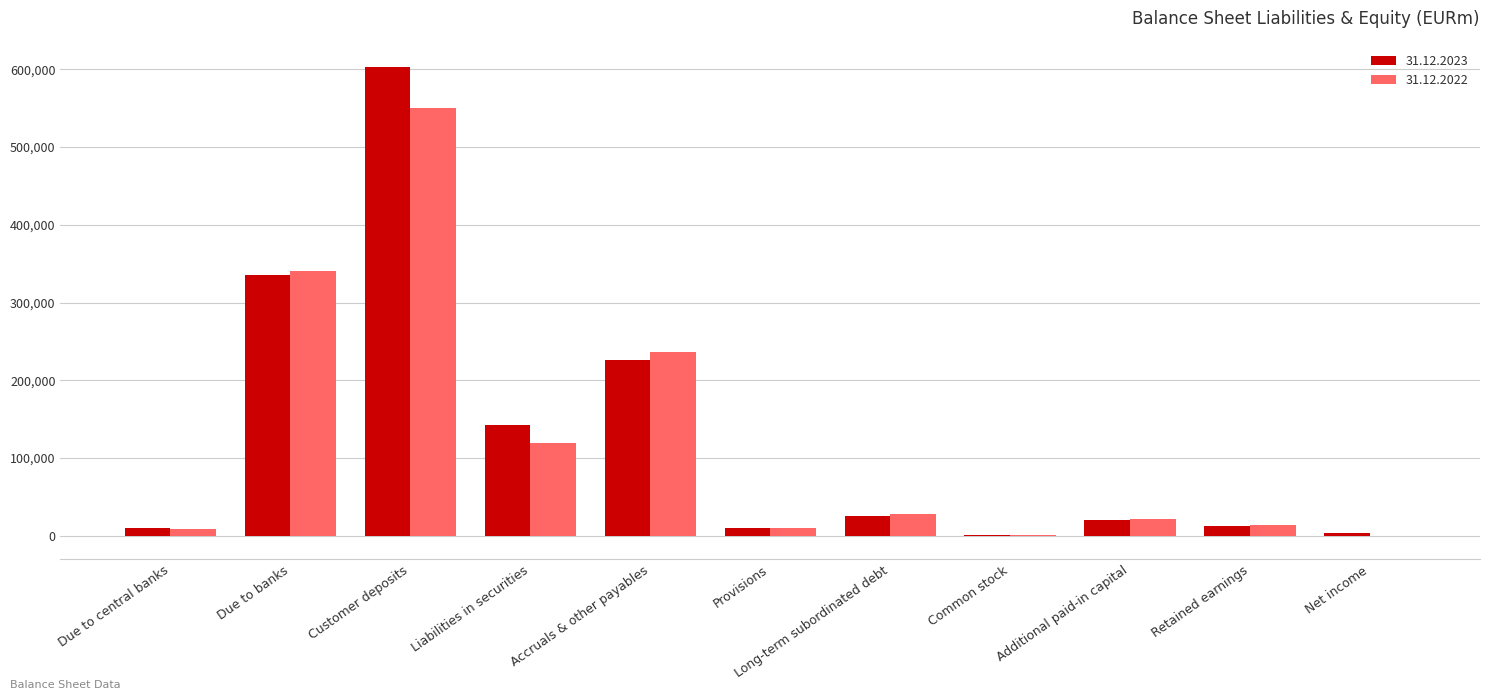

Between Liabilities in securities and Long-term subordinated debt, which series saw the biggest shift?

31.12.2023